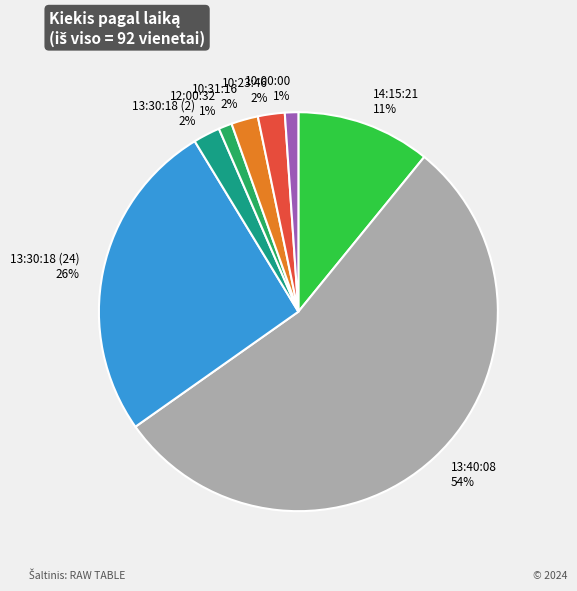

Which slice is the largest?

13:40:08